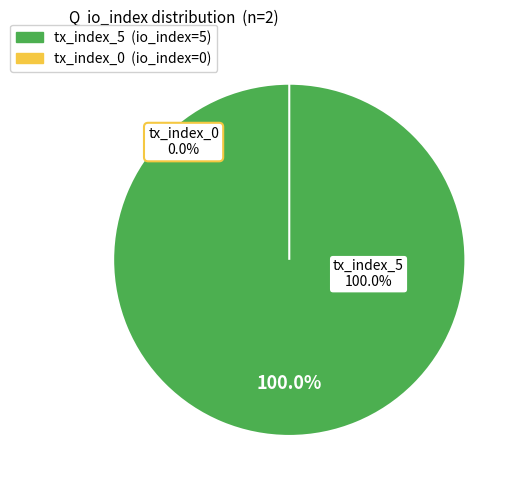

Is there a majority slice in this chart?

Yes